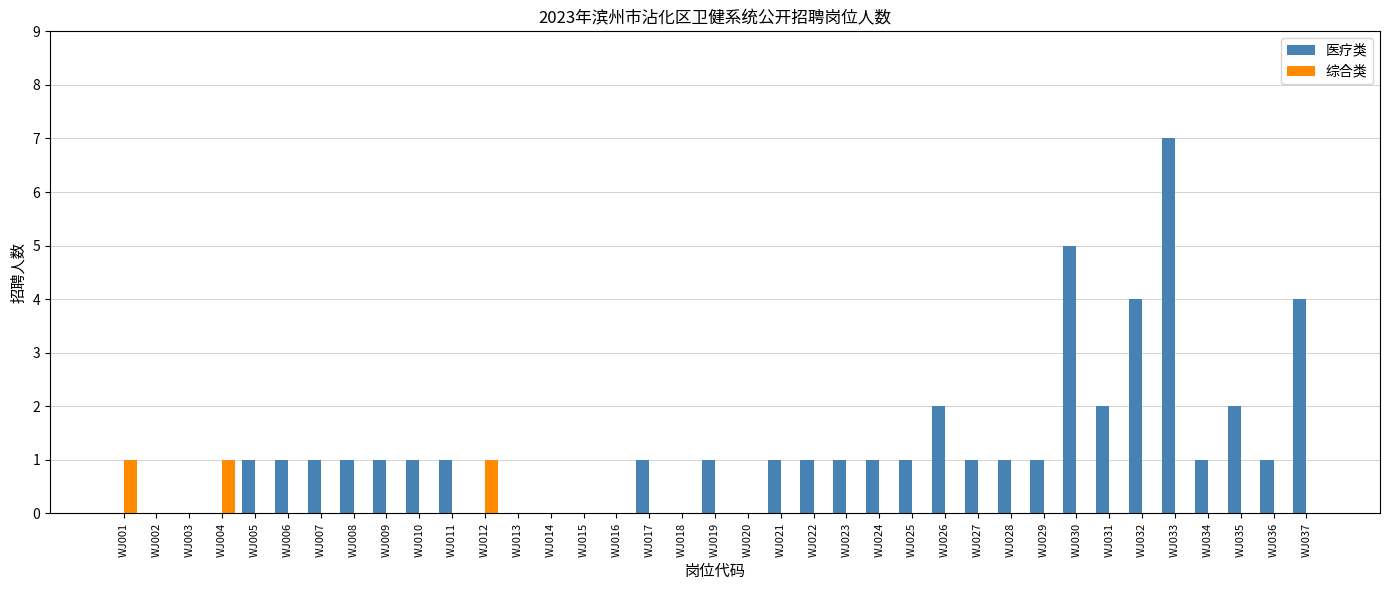

How many groups of bars are there?

37